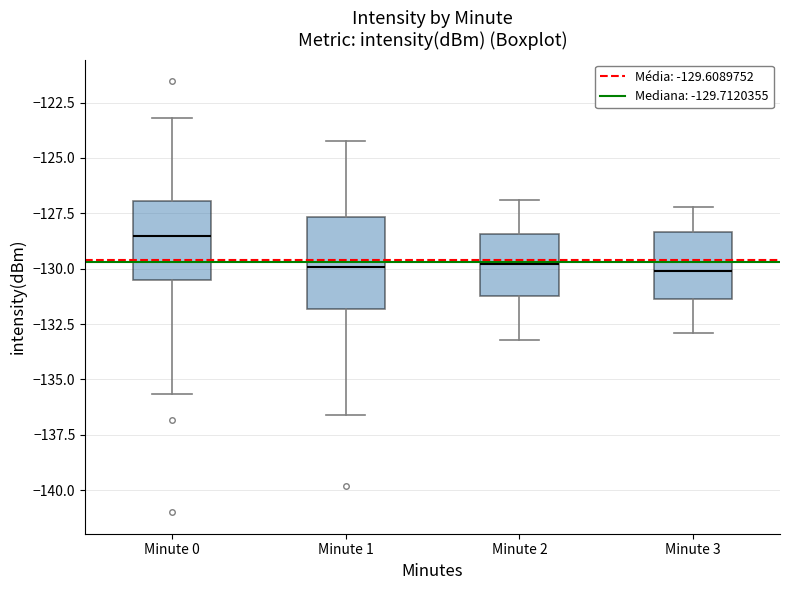

Where is the lower edge of the box for Minute 0 on the y-axis? The values are not printed on the chart, so give them approximately, as read against the axis.

-130.5